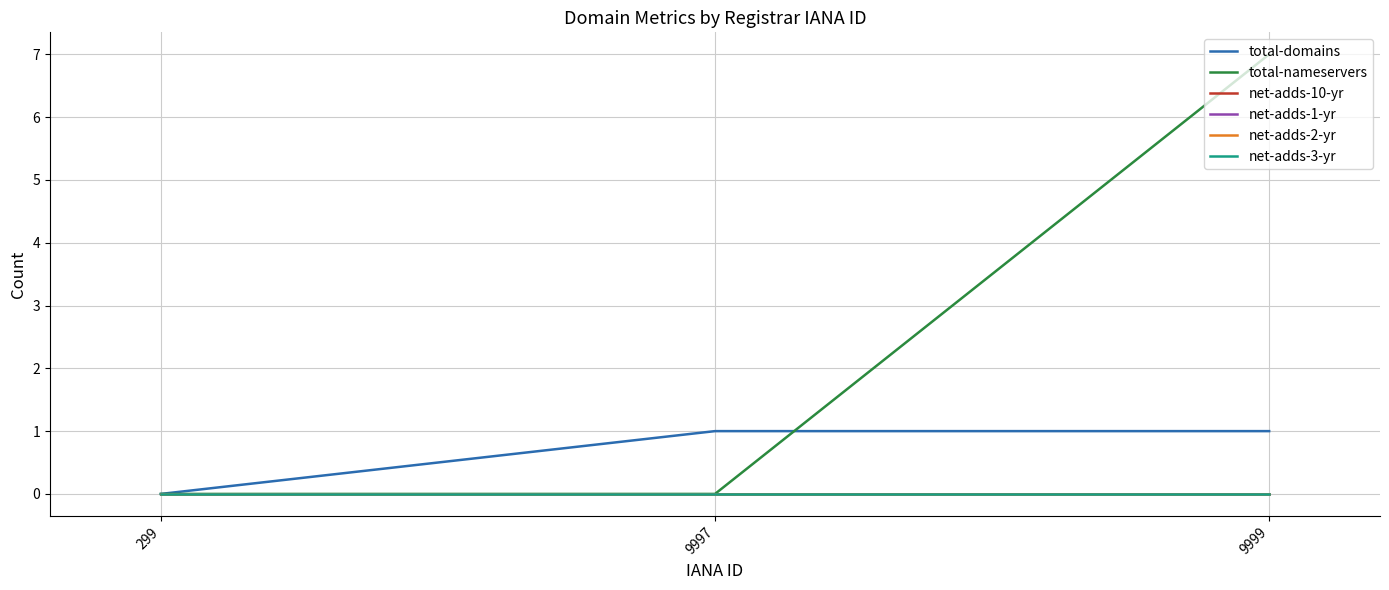

At how many categories does at least one series exceed 3?

1